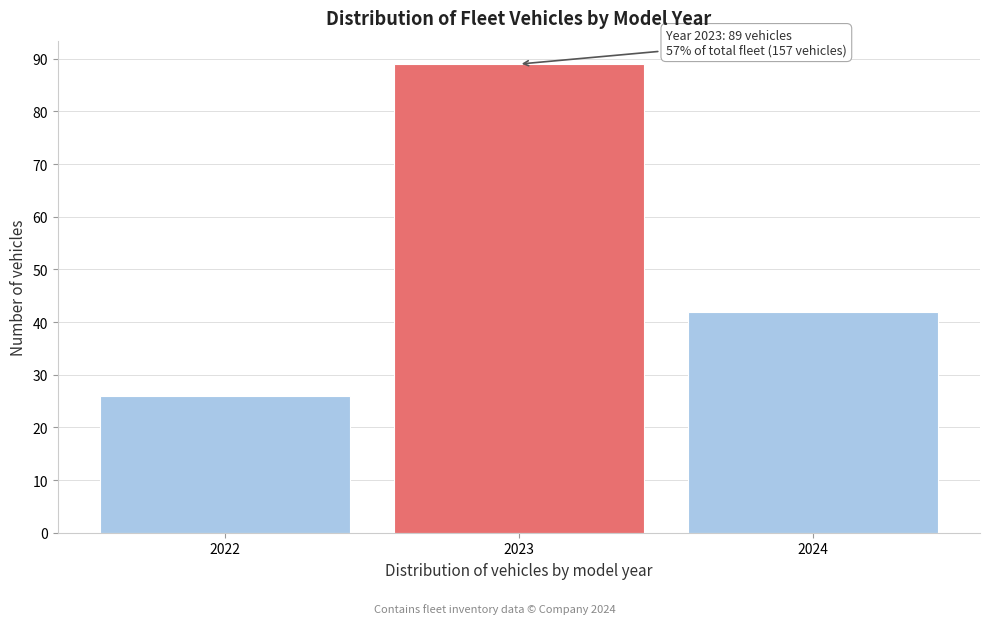

Reading right to left, what are all the values shown in this chart?

2024=42	2023=89	2022=26